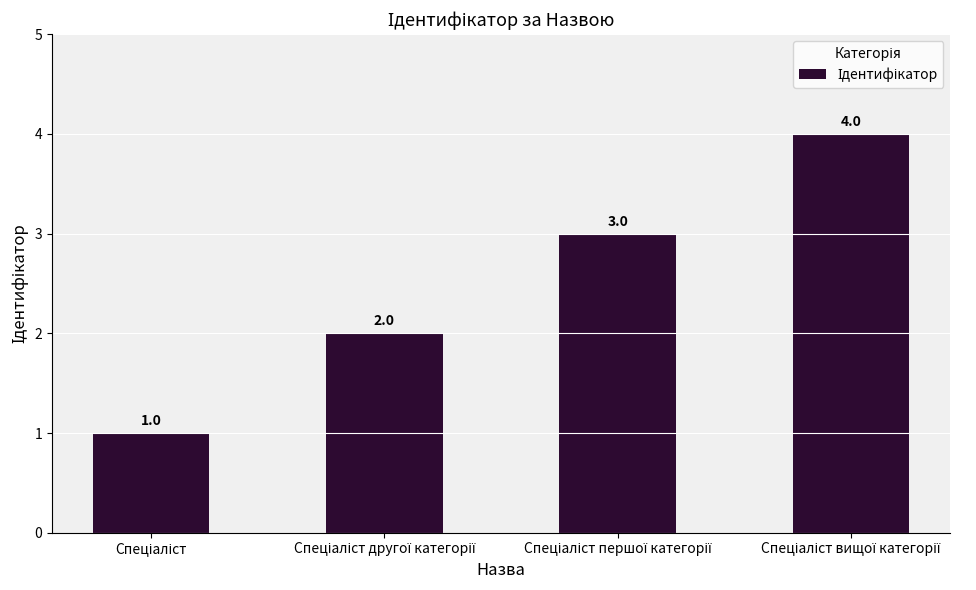

What is the value of the 1st bar from the left?

1